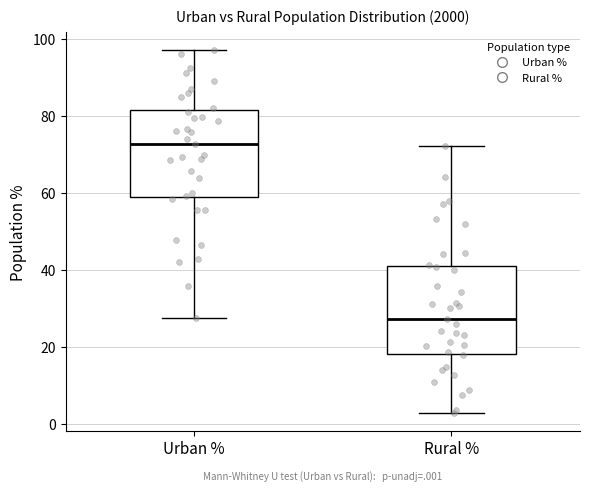

Reading left to right, transcribe this box plot: for each box, give where its median line is, the range the box spans, and where its two whiskers end, as read against the y-axis. The values are not printed on the chart, so give them approximately, as read against the axis.

Urban %: median 72, box 58 to 82, whiskers 28 to 98
Rural %: median 28, box 18 to 42, whiskers 2 to 72